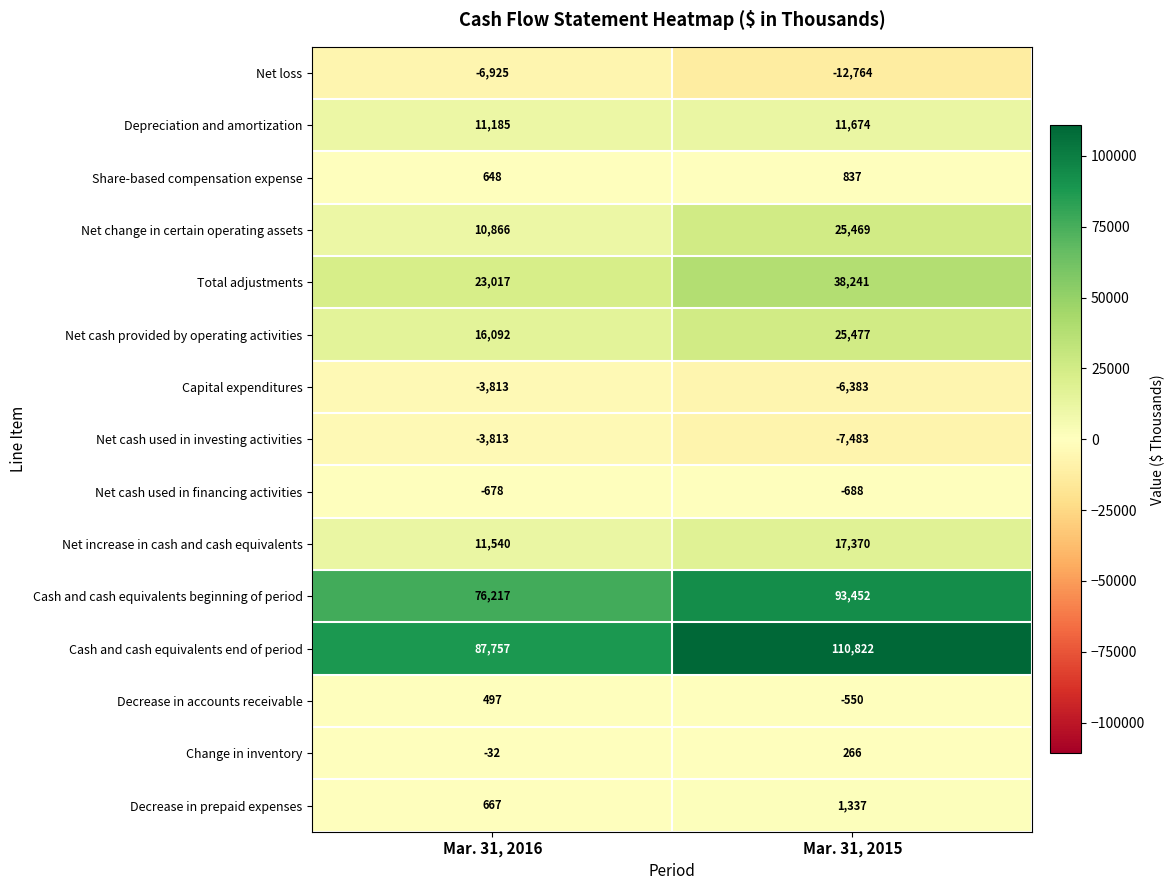

At Mar. 31, 2015, list the series in order from smallest to largest.

Net loss, Net cash used in investing activities, Capital expenditures, Net cash used in financing activities, Decrease in accounts receivable, Change in inventory, Share-based compensation expense, Decrease in prepaid expenses, Depreciation and amortization, Net increase in cash and cash equivalents, Net change in certain operating assets, Net cash provided by operating activities, Total adjustments, Cash and cash equivalents beginning of period, Cash and cash equivalents end of period